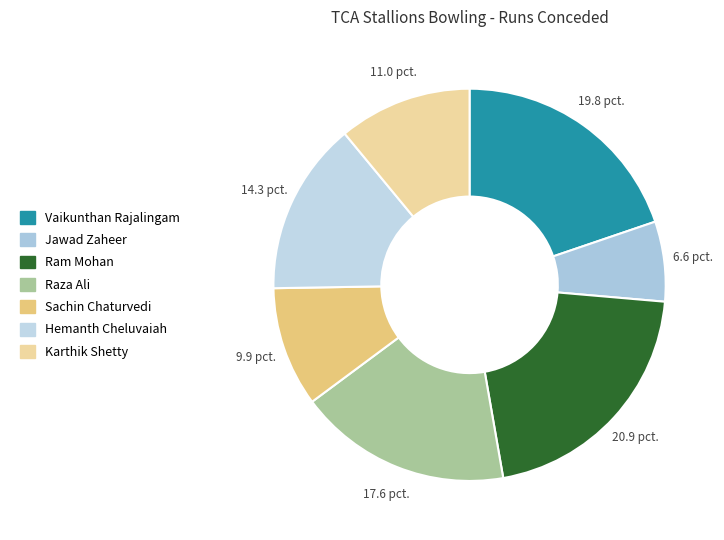

How many slices are in this pie chart?

7